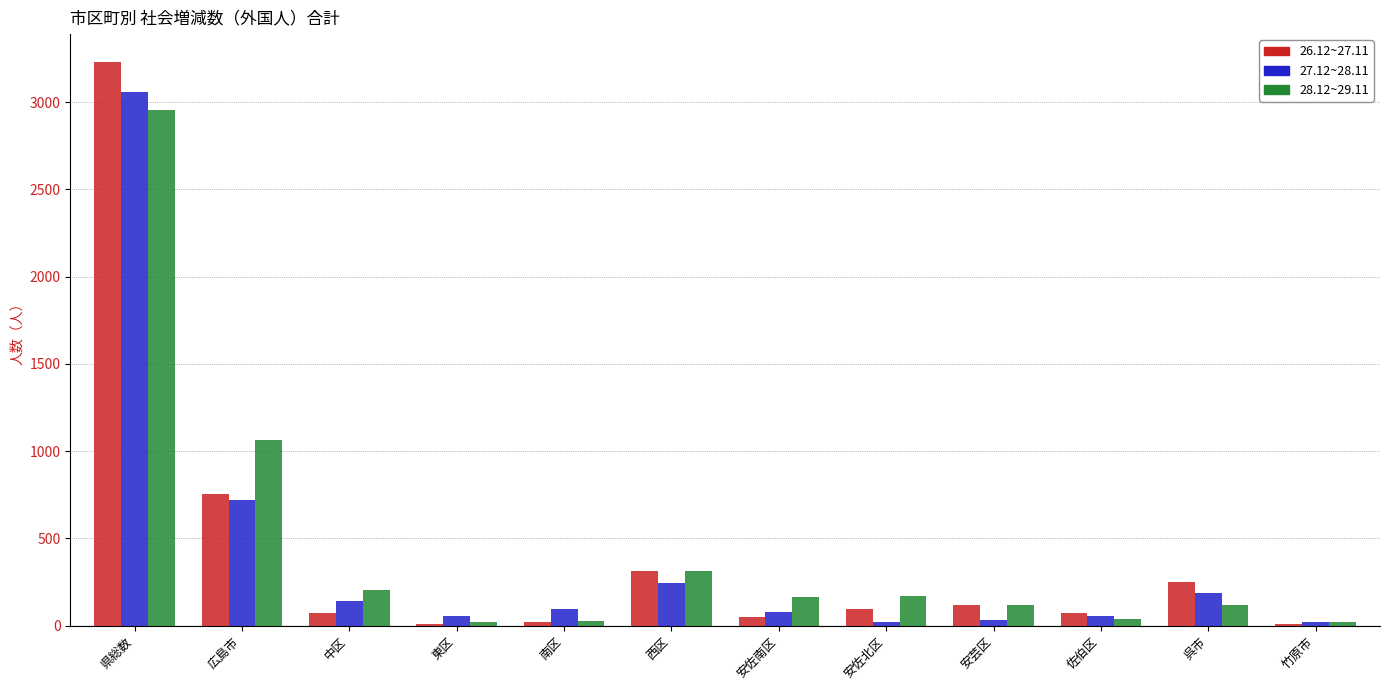

What is the sum of all 26.12~27.11 values?

5003